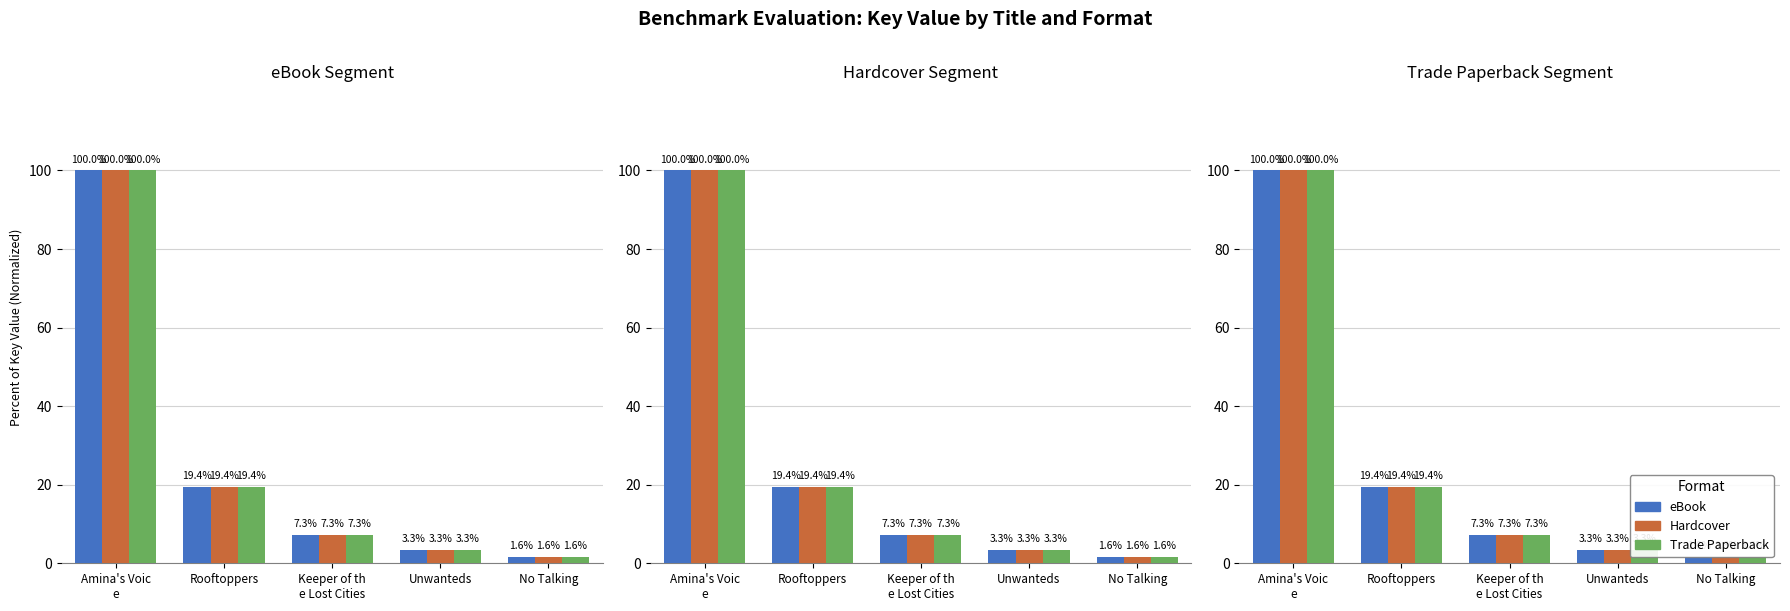

How many values in the eBook series exceed 7?

3